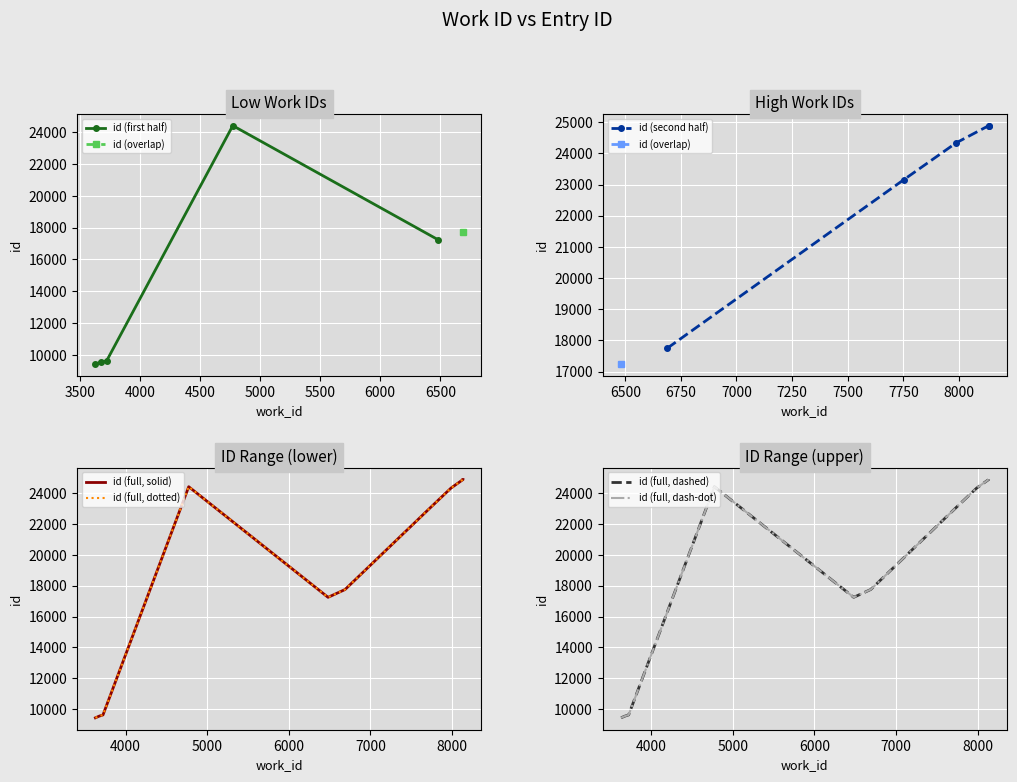

Reading right to left, extract all data points from this chart.

24888	24886	24420	24336	23157	17751	17246	9619	9539	9430